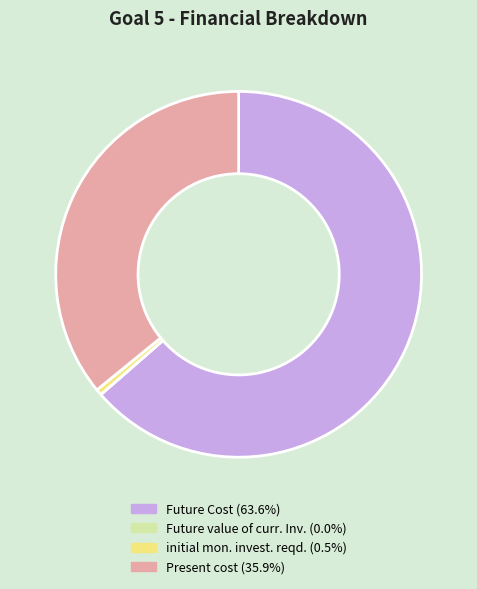

Which has a higher value, Future Cost or Present cost?

Future Cost